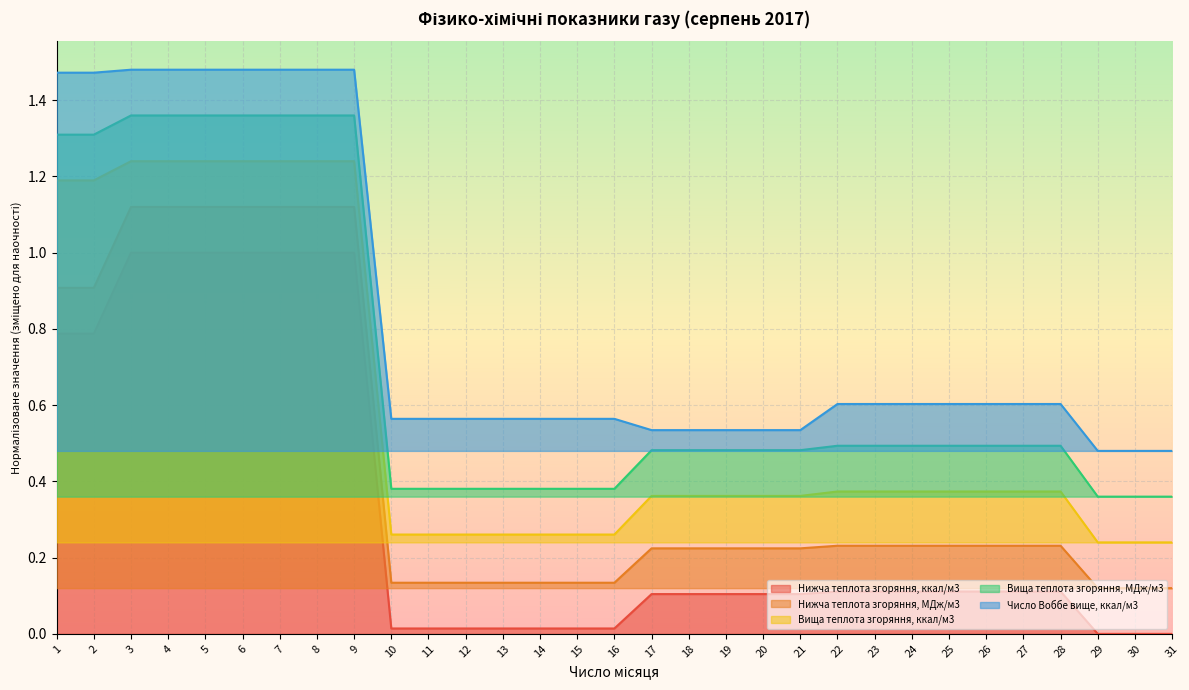

True or false: Вища теплота згоряння, ккал/м3 has a value of 0.6 at 21.

False